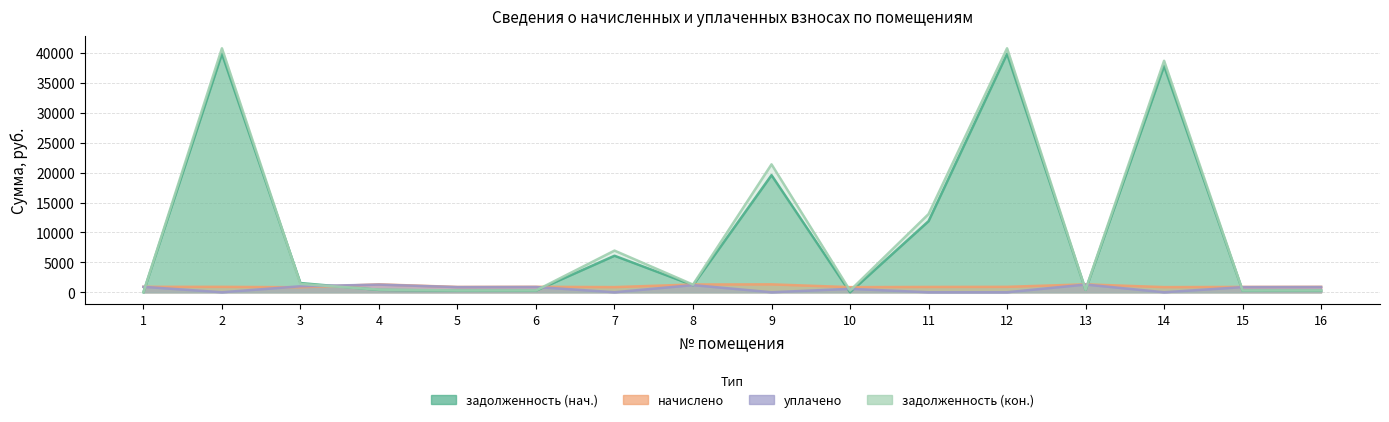

Rank the categories by начислено value from highest to lowest.

9, 13, 4, 8, 6, 1, 2, 12, 16, 11, 15, 5, 7, 14, 10, 3